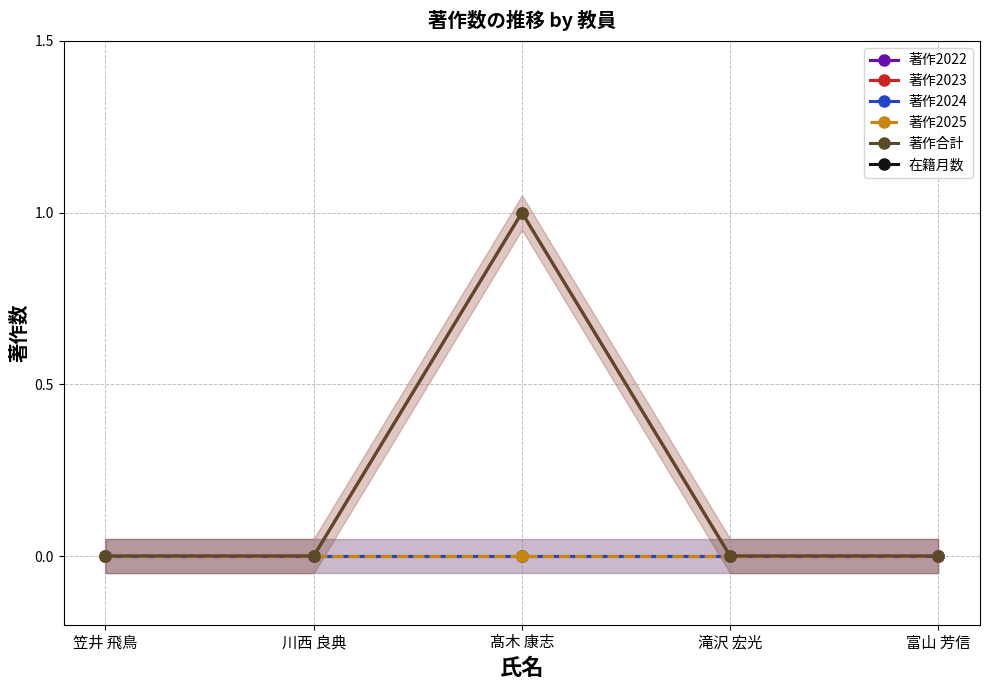

At which category is the sum across all series the highest?

髙木 康志